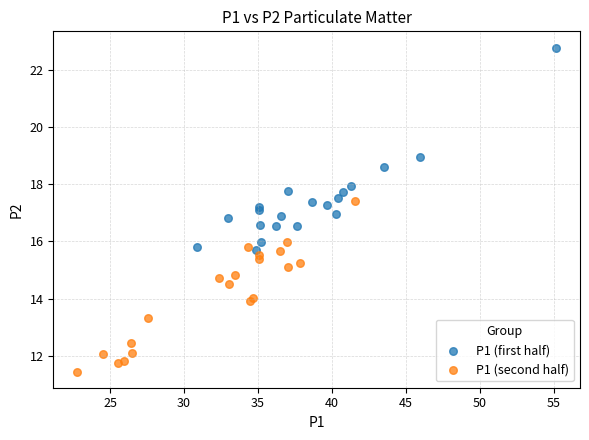

Which series has the largest Y range (max minus min)?

P1 (first half)